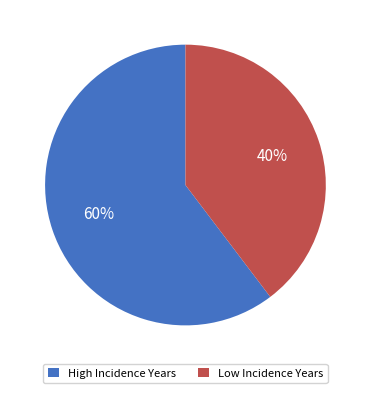

Does any single category account for the majority?

Yes